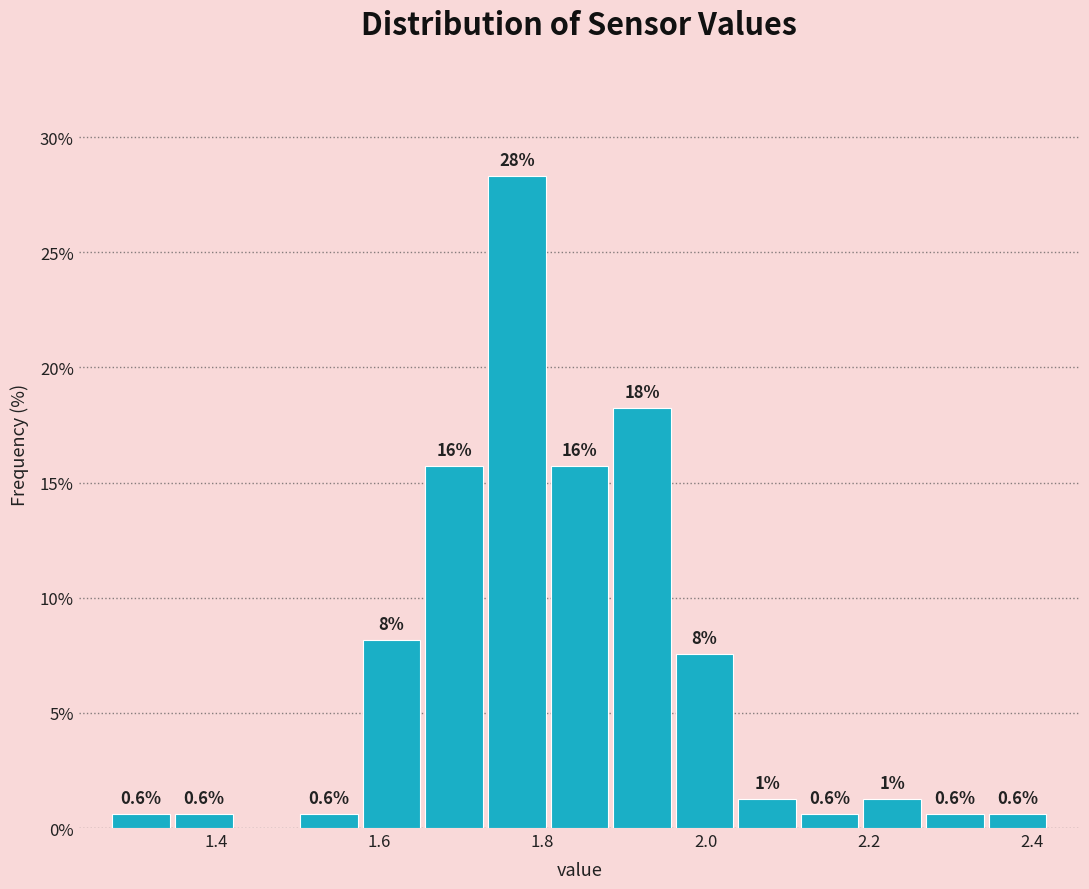

Read against the x-axis, roughly where is the centre of the tallest bar?

1.76